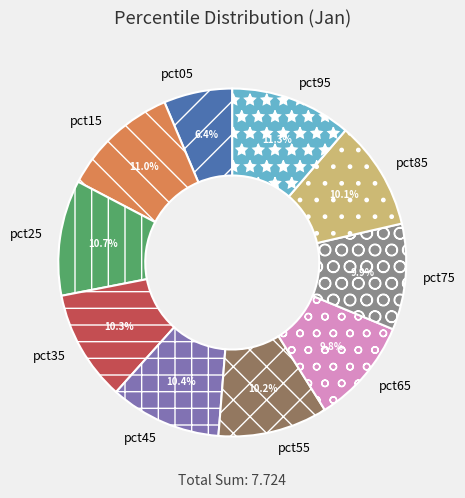

How many slices are in this pie chart?

10